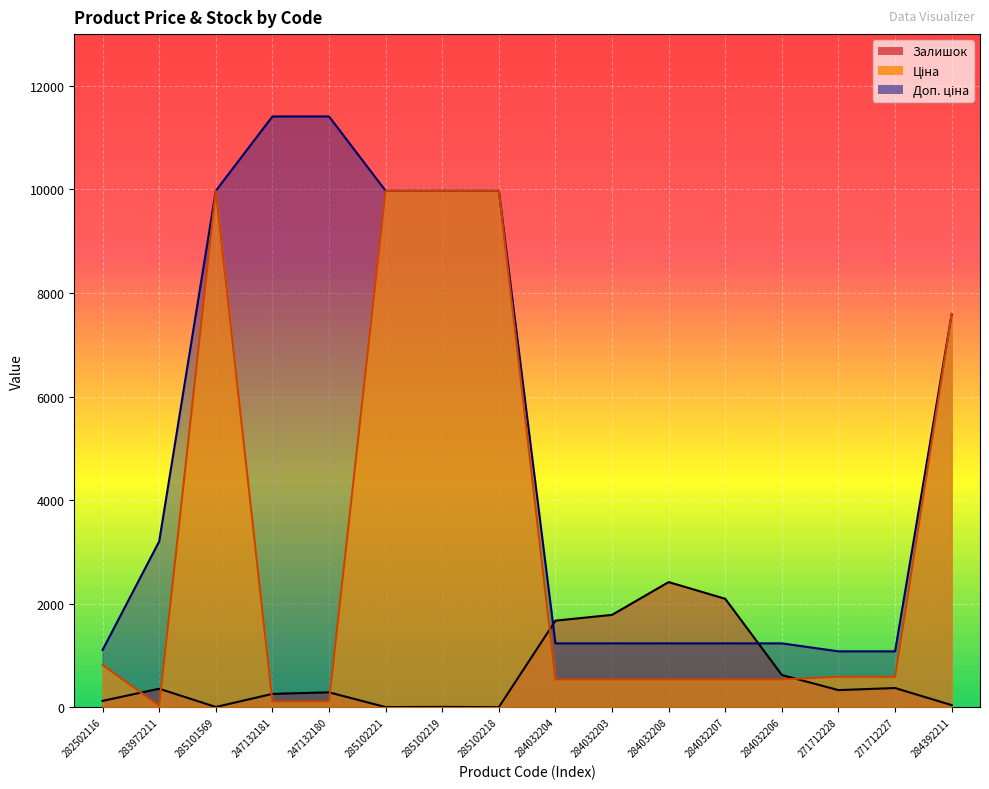

In Ціна, how many points are higher than both neighbors (excluding endpoints)?

1